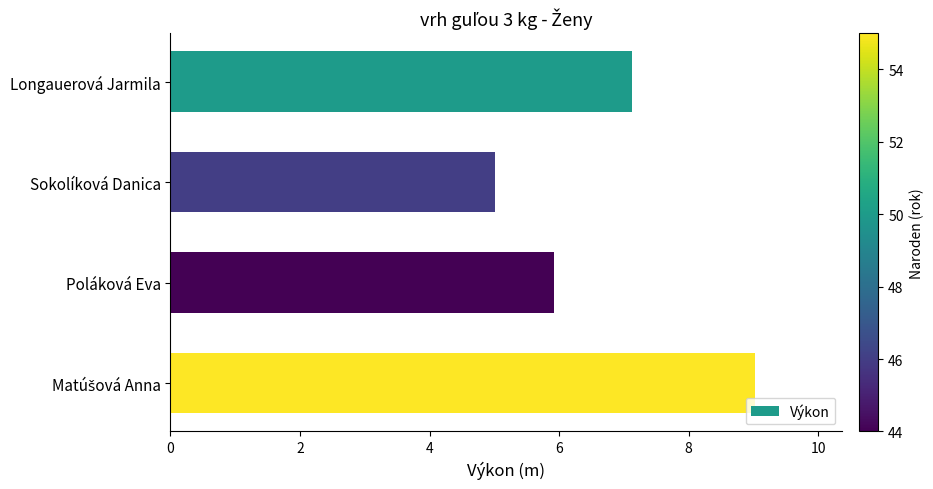

What is the smallest value displayed?

5.0